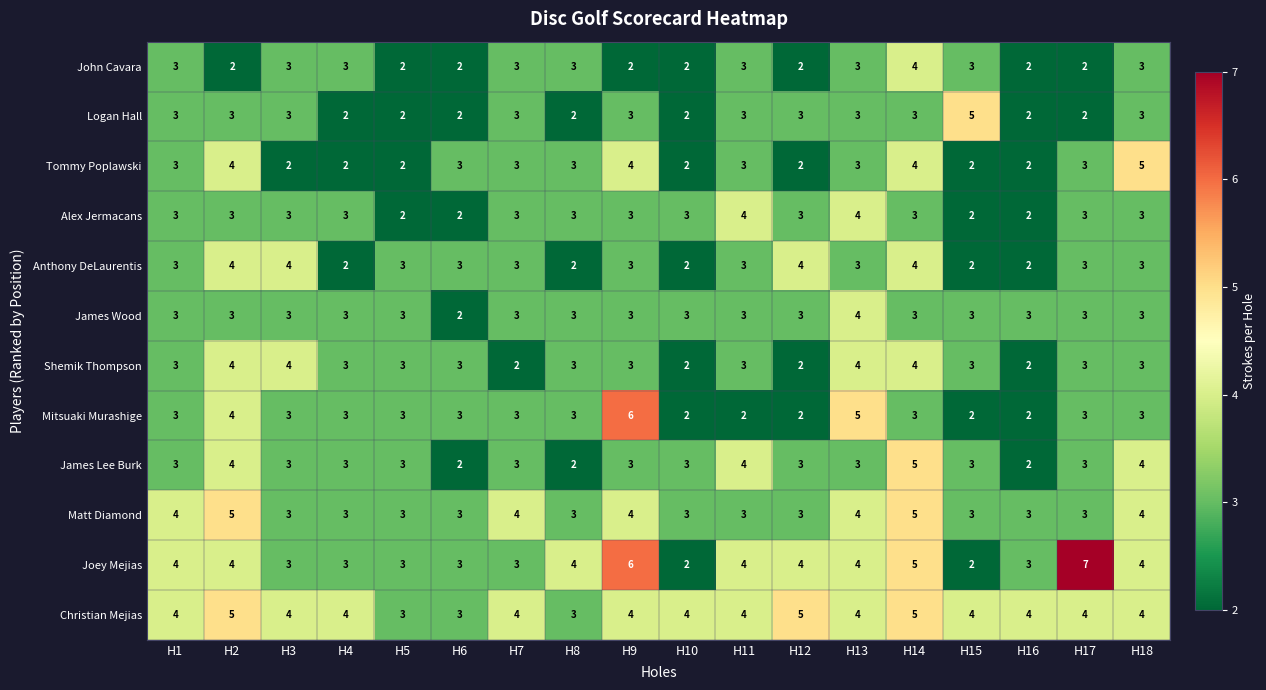

What is the maximum value shown in the chart?

7